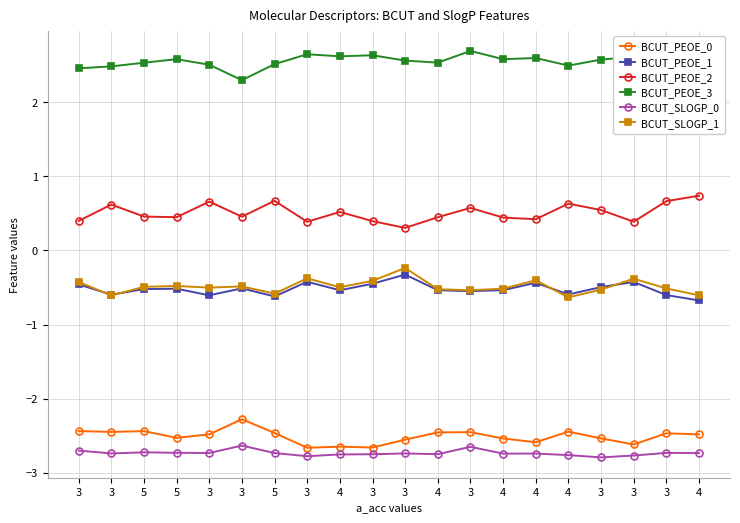

What is the sum of the BCUT_SLOGP_0 values at 4 and 3?

-5.5